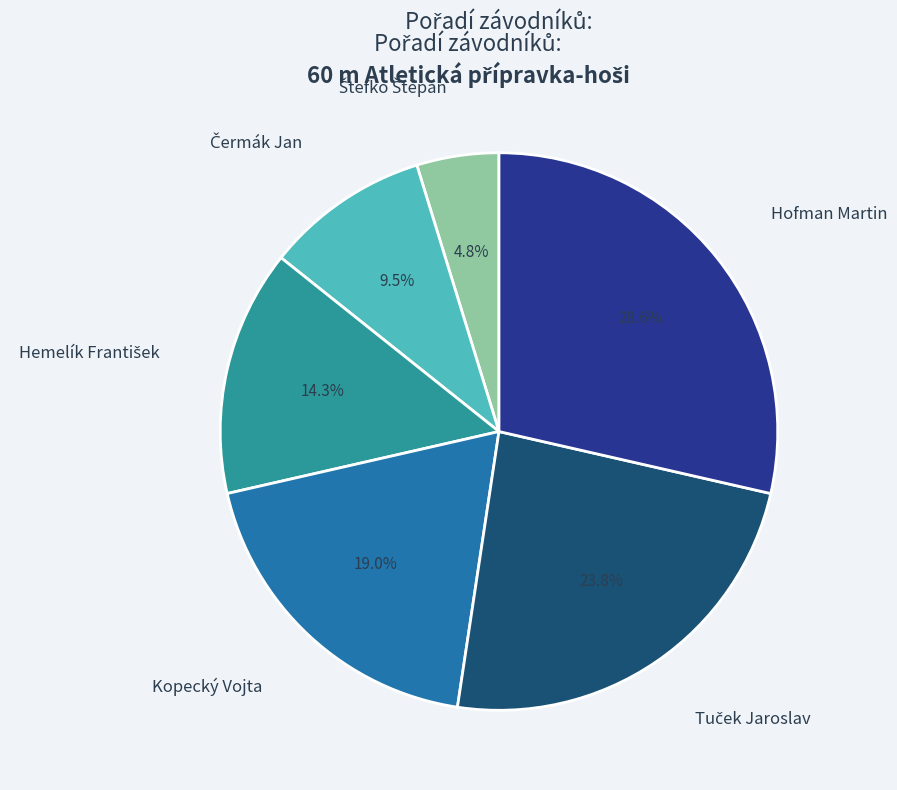

Does any single category account for the majority?

No